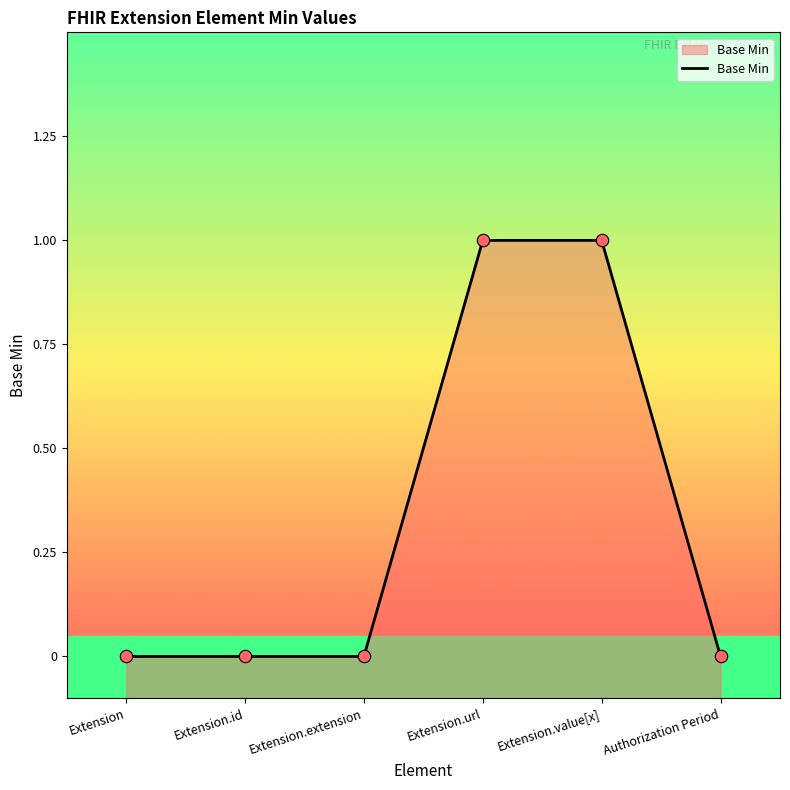

Between Extension.url and Extension.value[x], which is larger?

Extension.url